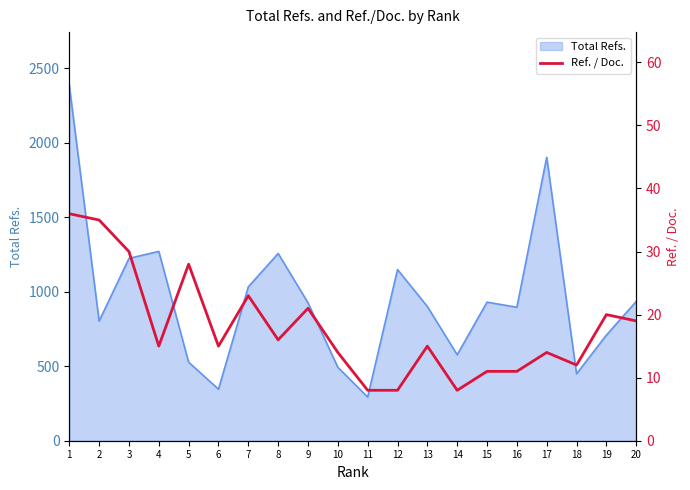

What is the minimum value shown in the chart?

8